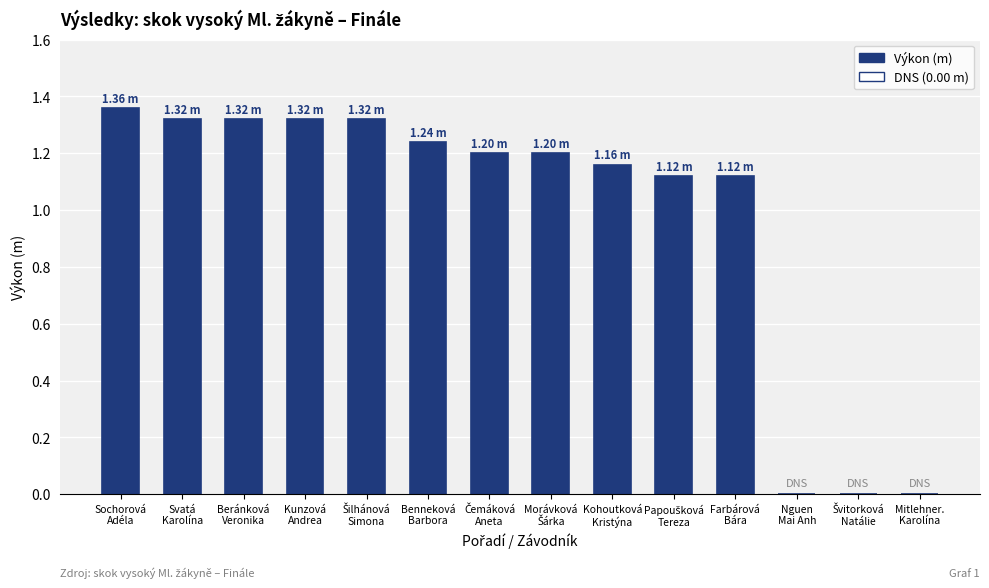

How many data points are above 1?

11